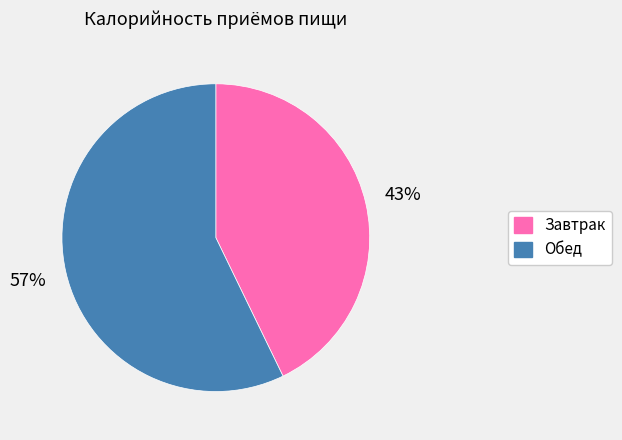

Is there a majority slice in this chart?

Yes